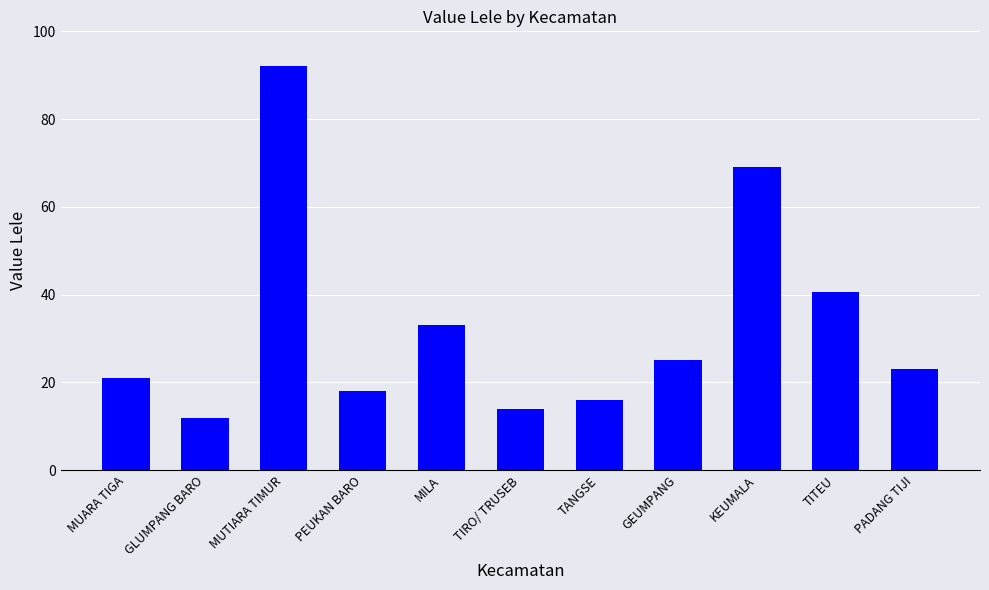

The value at GEUMPANG is 25.0. True or false?

True